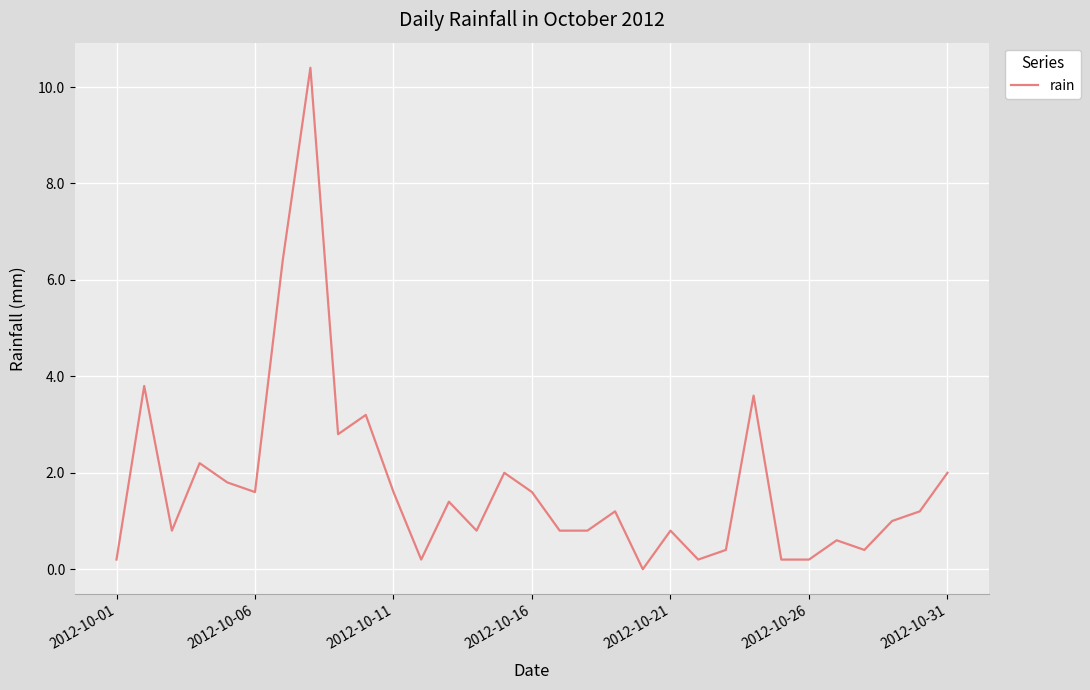

What is the maximum value shown in the chart?

10.4